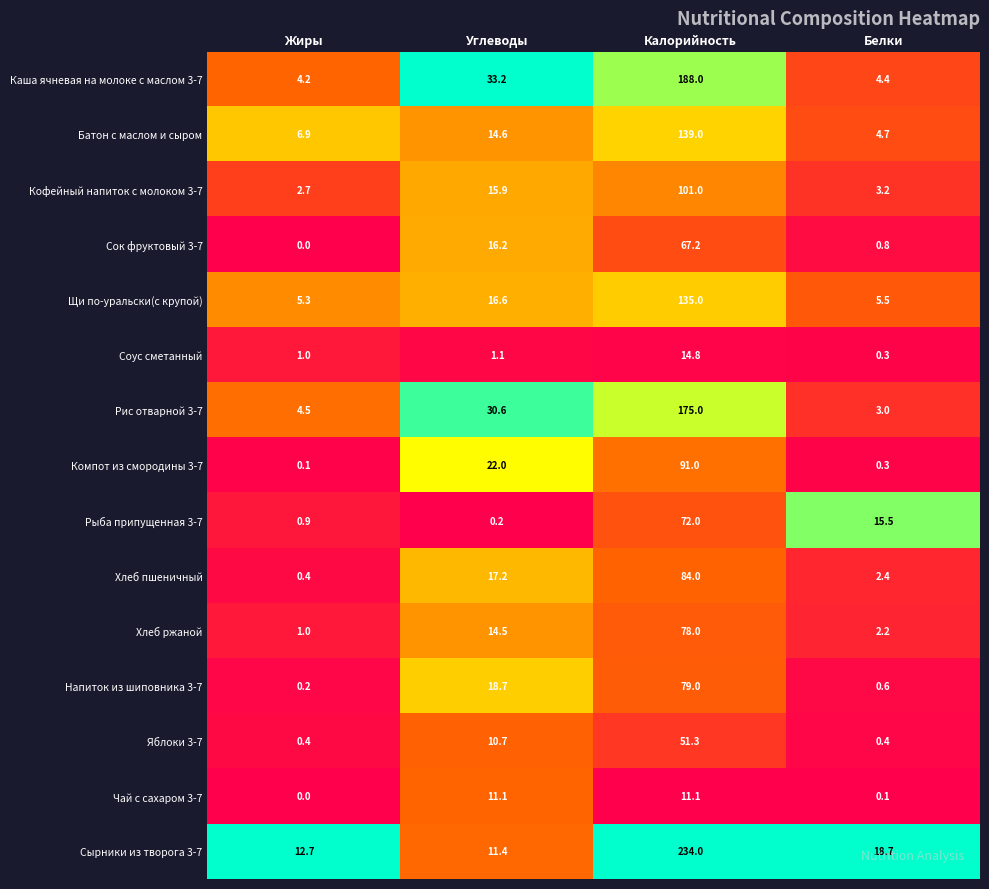

At which label is Сырники из творога 3-7 closest to 122?

Белки